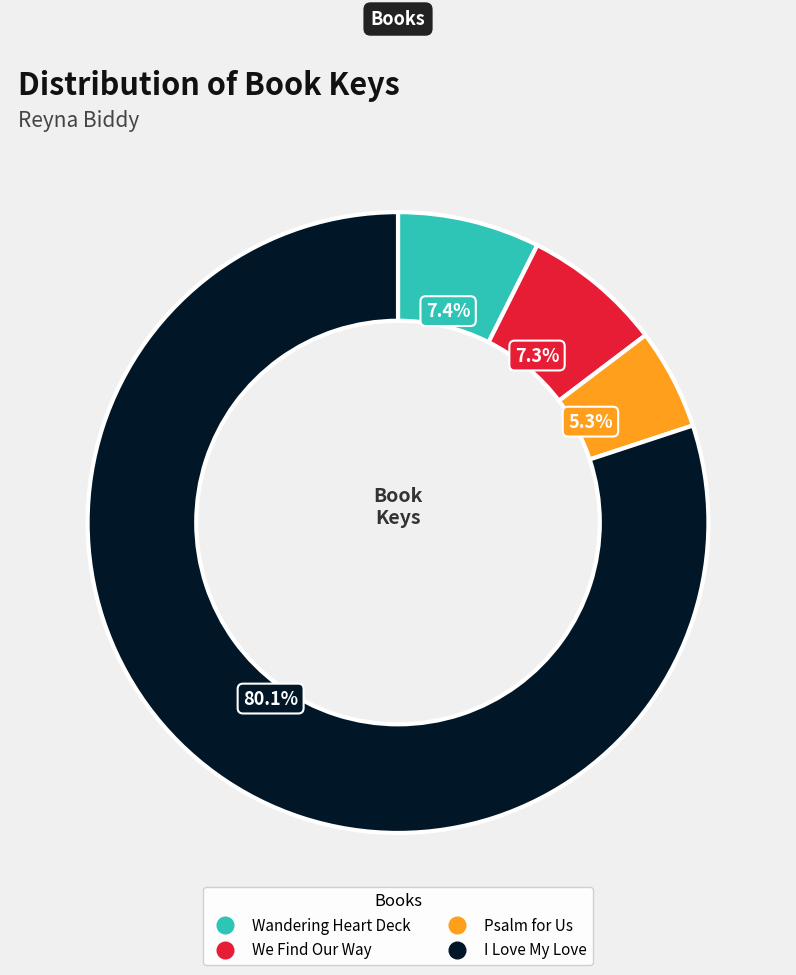

Combined, do Wandering Heart Deck and Psalm for Us account for over 50%?

No